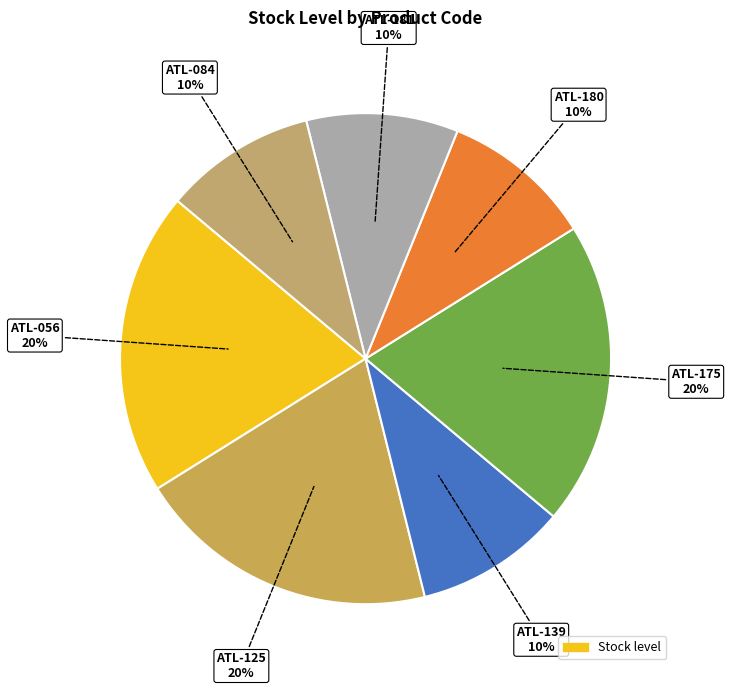

How many segments does this pie chart have?

7